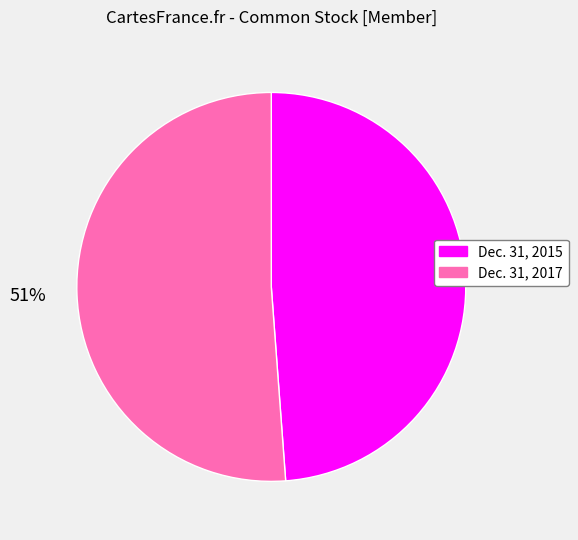

Between Dec. 31, 2017 and Dec. 31, 2015, which is larger?

Dec. 31, 2017